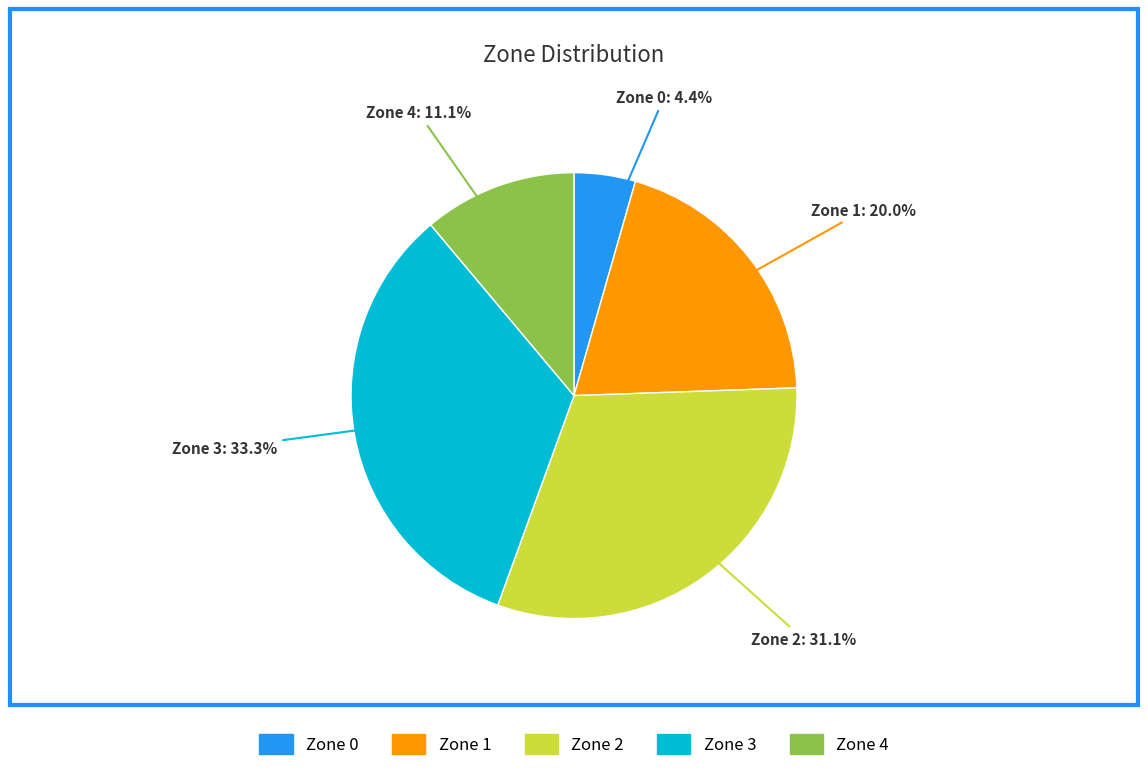

Rank the categories by value from lowest to highest.

Zone 0, Zone 4, Zone 1, Zone 2, Zone 3